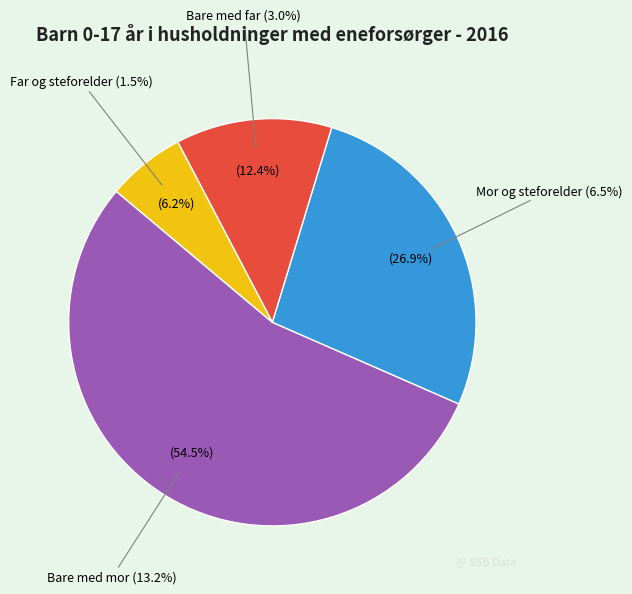

Which slice is the largest?

Barn som bor bare med mor